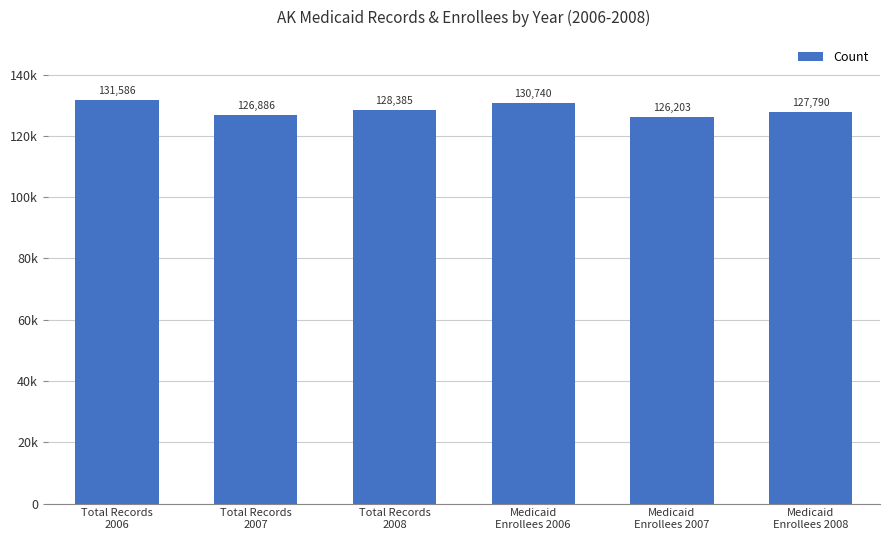

The value at Total Records
2007 is 126886. True or false?

True